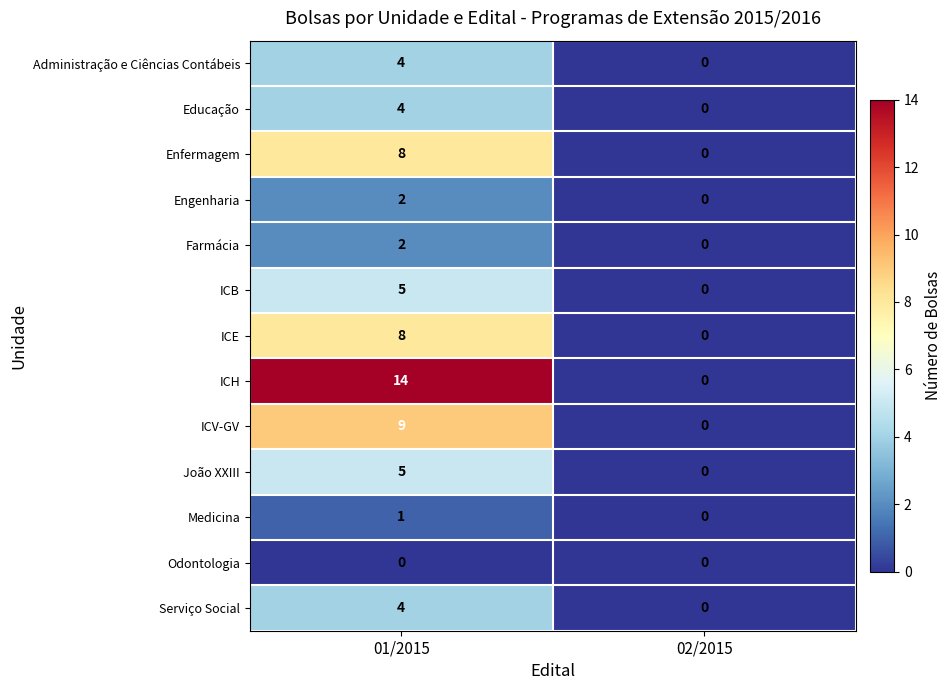

How many data points in Enfermagem are less than 8?

1